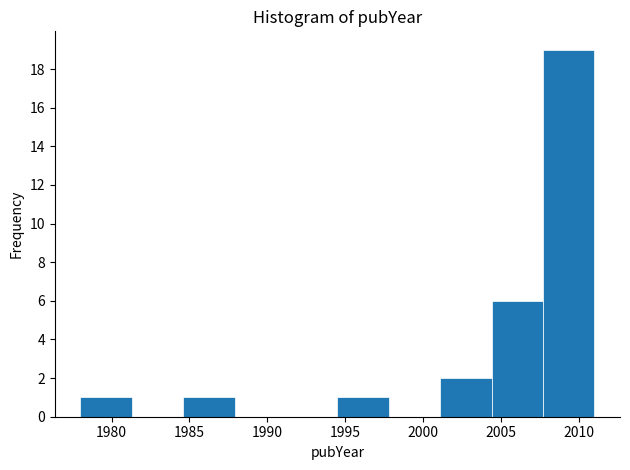

Over which range of the x-axis is the bar tallest?

2007.7 to 2011.0